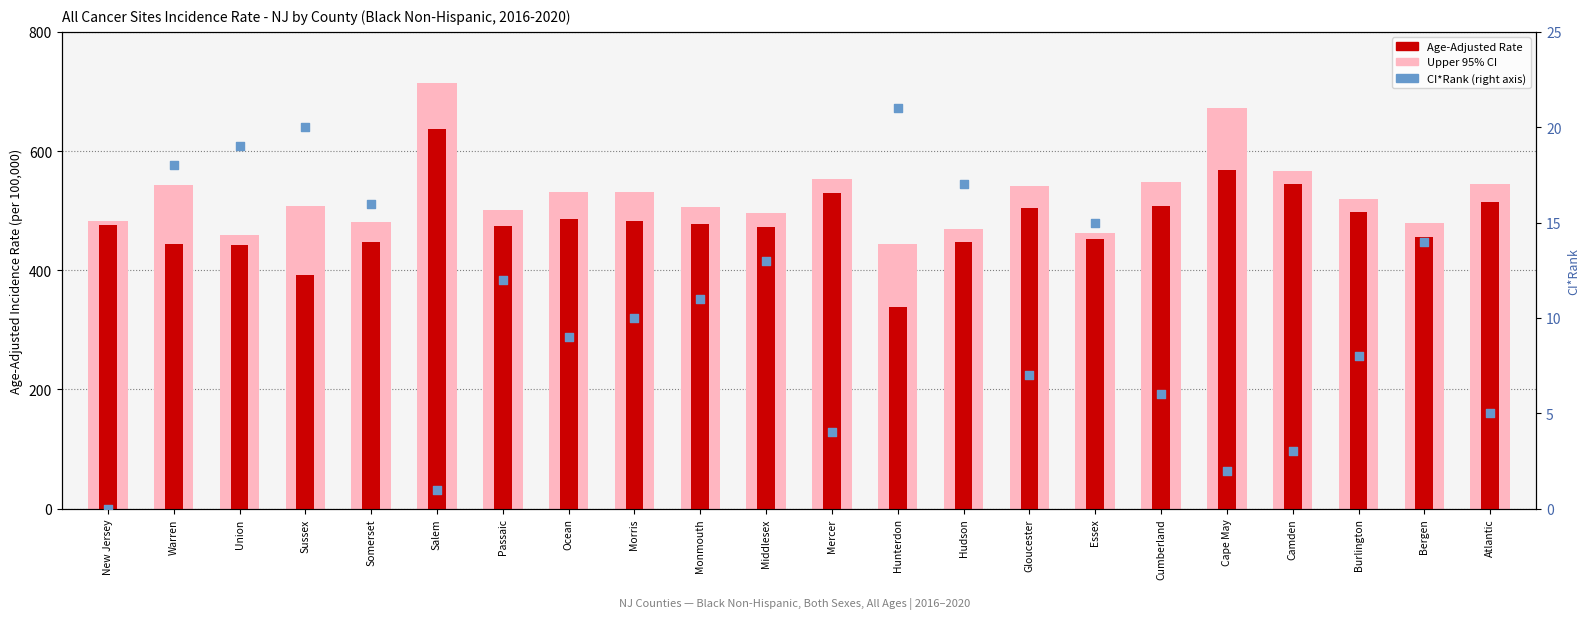

Which series contains the lowest Y value?

CI*Rank